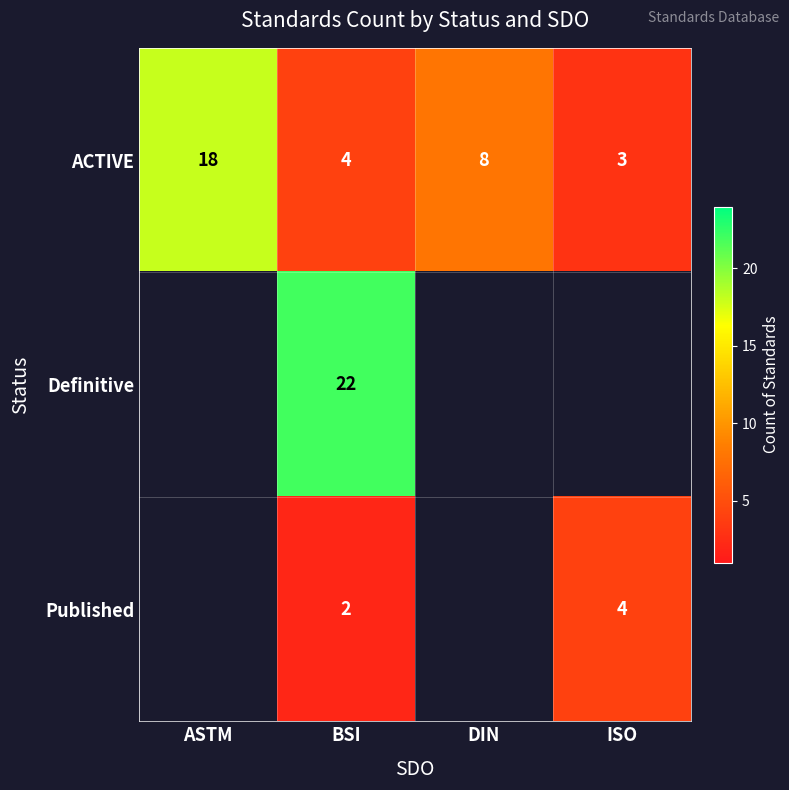

What is the minimum value shown in the chart?

2.0